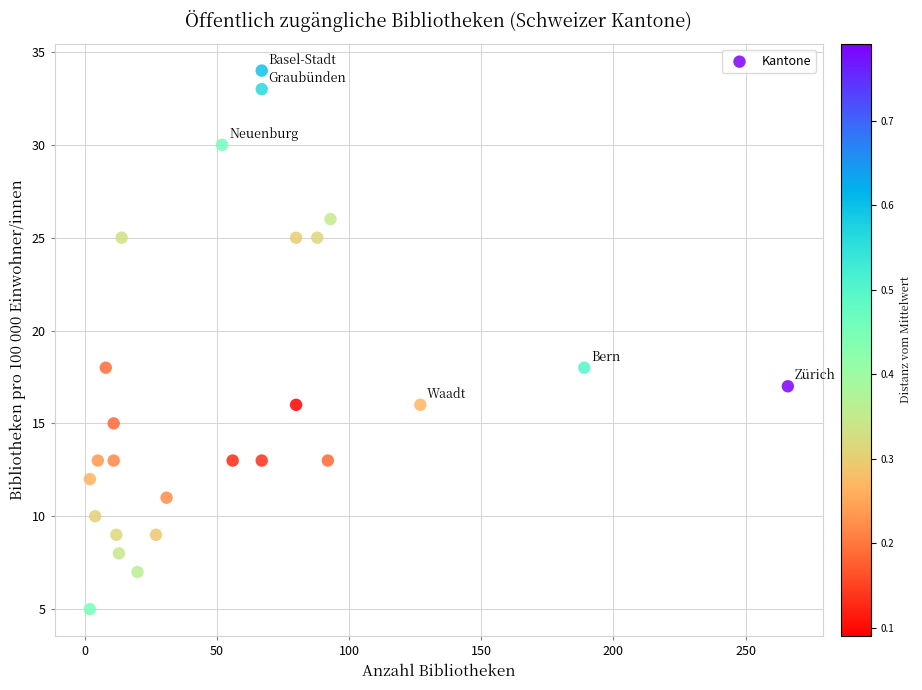

What is the range of Y values (max minus min)?

29